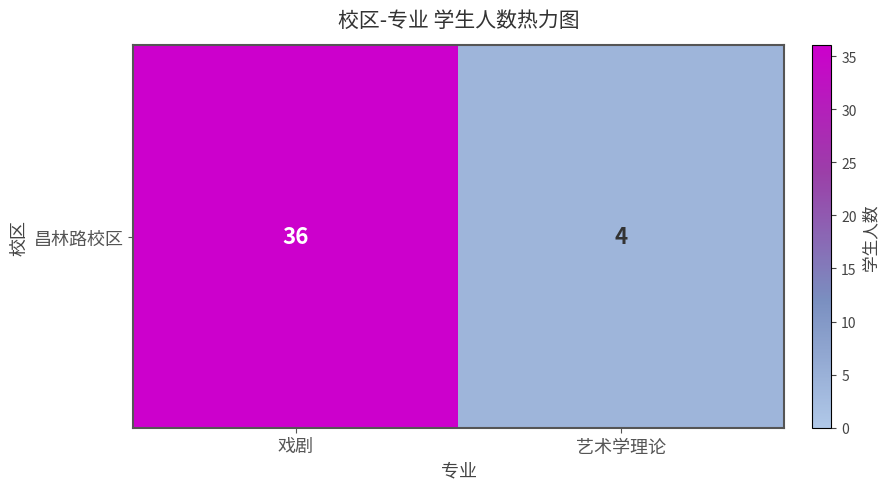

Where is the data nearest to the value 20?

戏剧